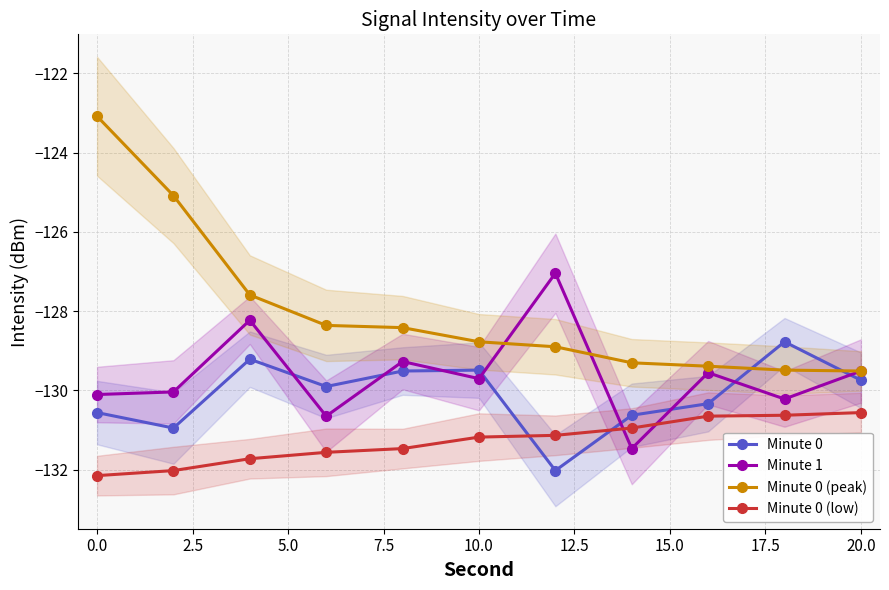

What are all the series names shown in the legend?

Minute 0, Minute 1, Minute 0 (peak), Minute 0 (low)